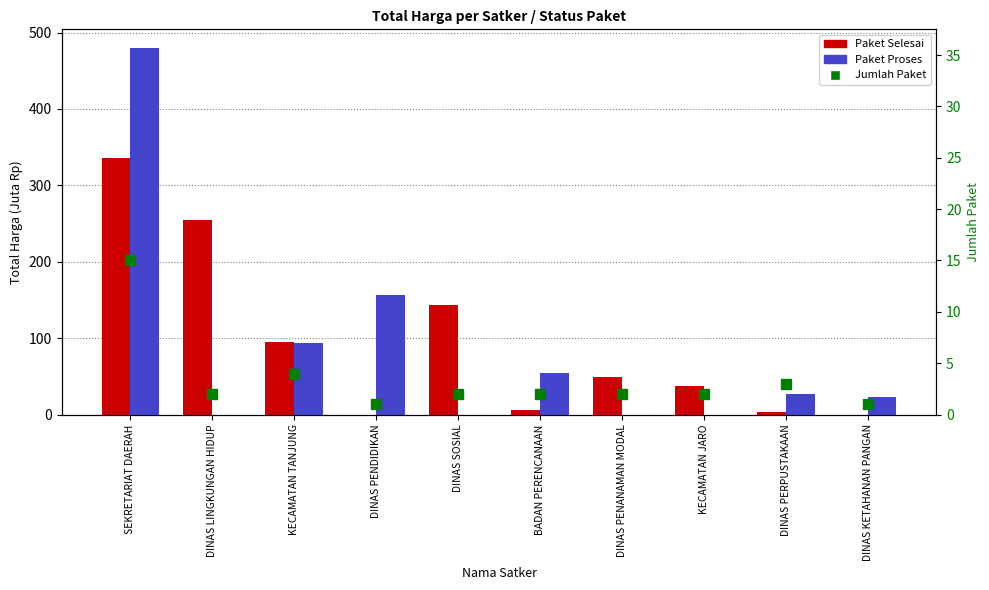

At which label is Paket Proses closest to 240?

DINAS PENDIDIKAN